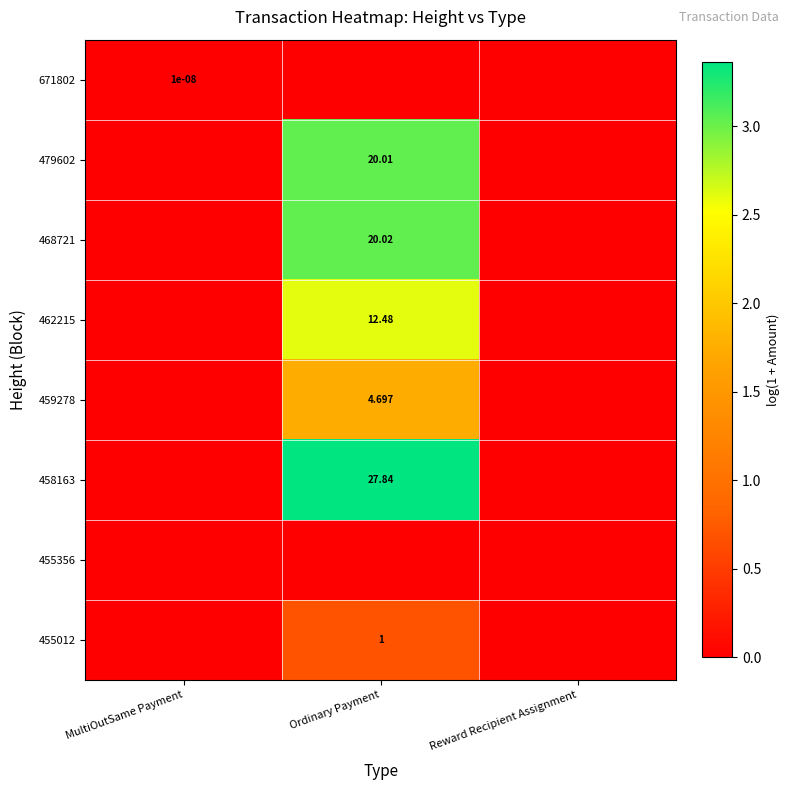

What is the difference between the maximum and minimum values in the 462215 series?

2.6